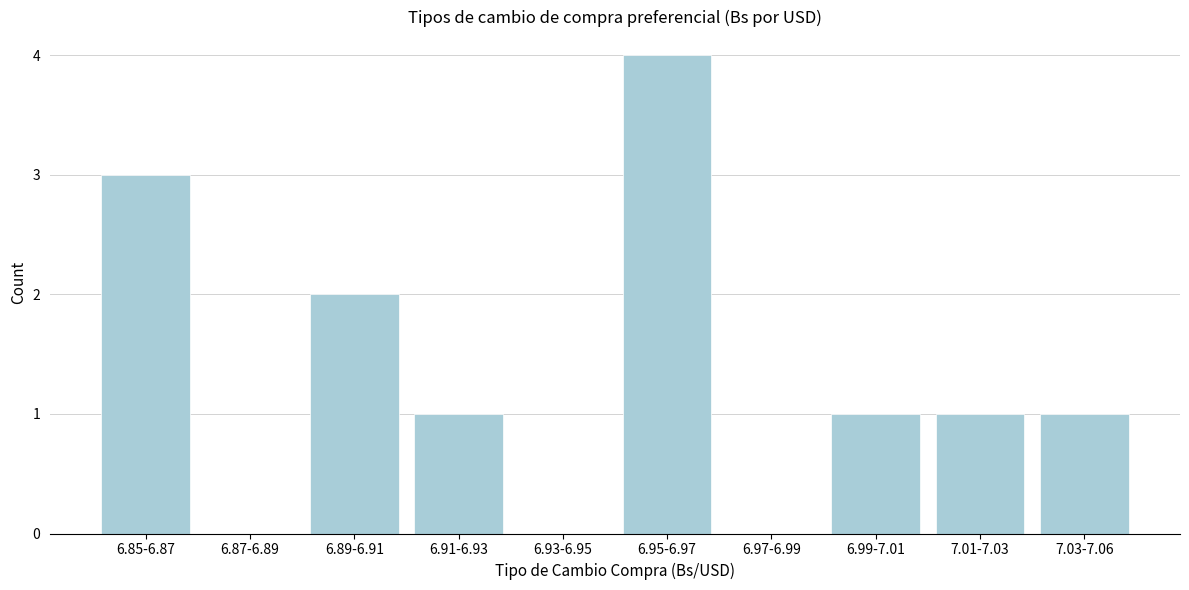

Reading left to right, extract all data points from this chart.

6.85-6.87=3	6.87-6.89=0	6.89-6.91=2	6.91-6.93=1	6.93-6.95=0	6.95-6.97=4	6.97-6.99=0	6.99-7.01=1	7.01-7.03=1	7.03-7.06=1